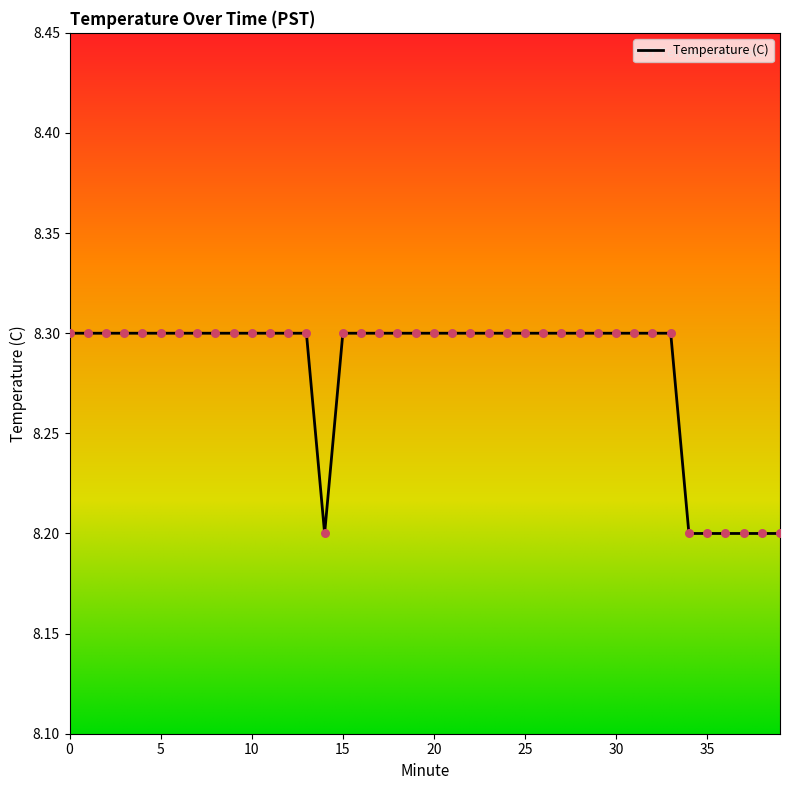

What is the greatest value displayed?

8.3